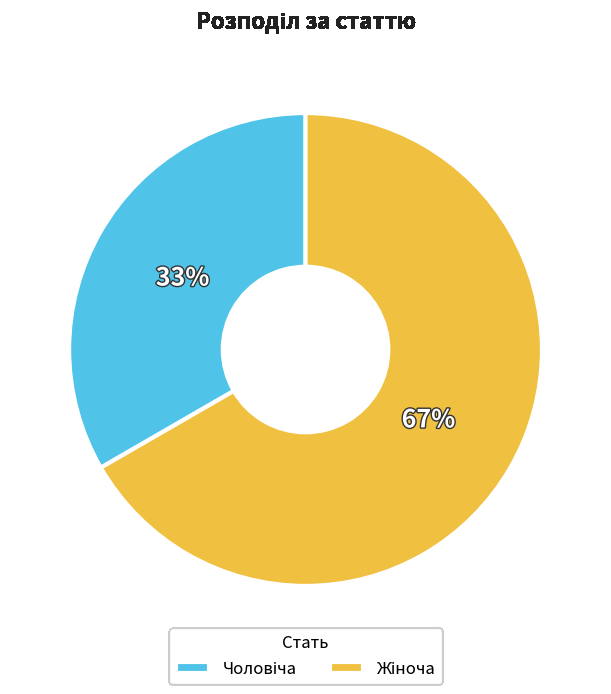

Is there any slice that represents more than half of the pie?

Yes